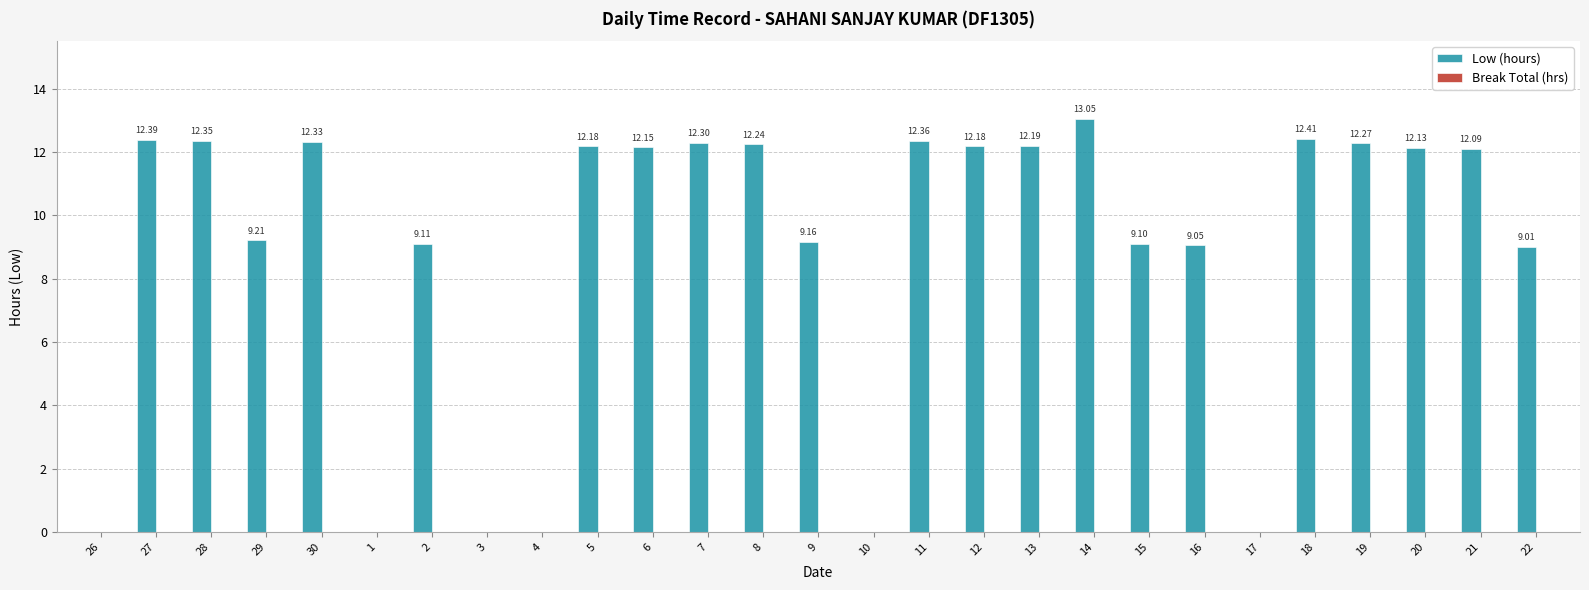

What is the sum of all values?

239.3